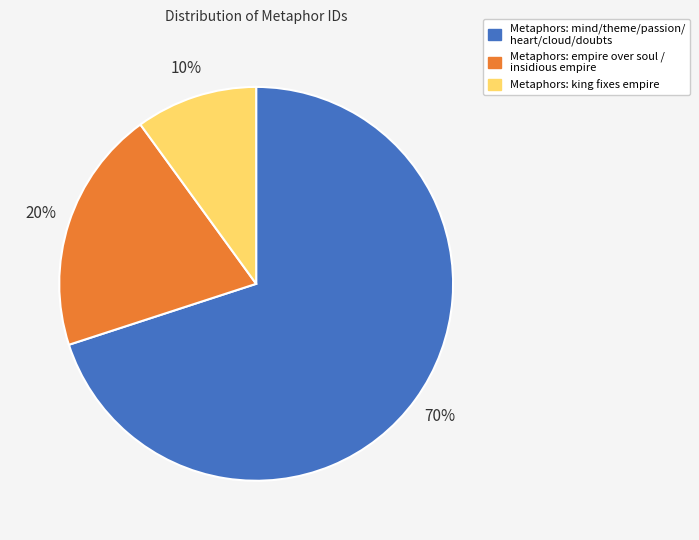

Is there a majority slice in this chart?

Yes